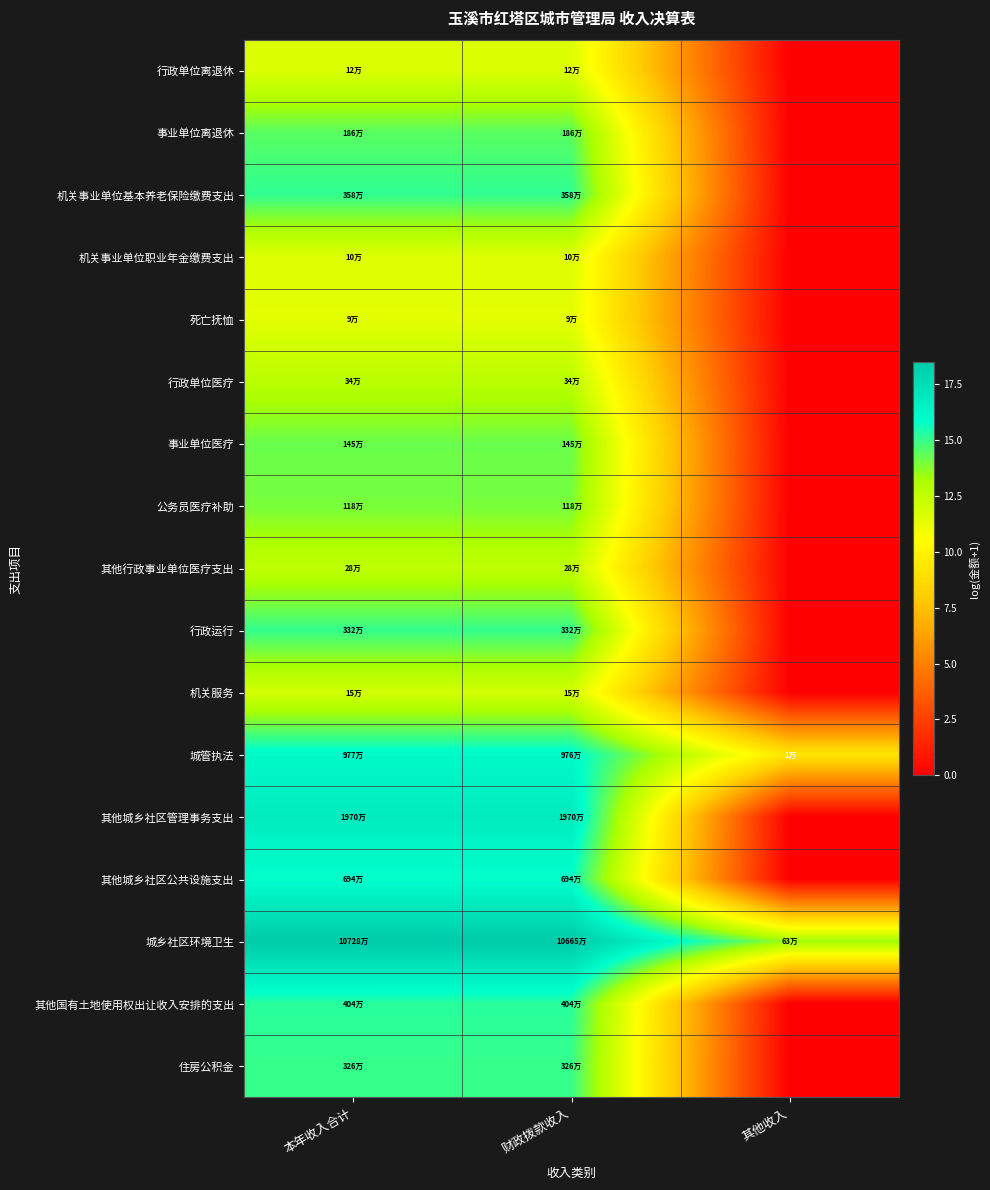

How many categories are shown in the chart?

3